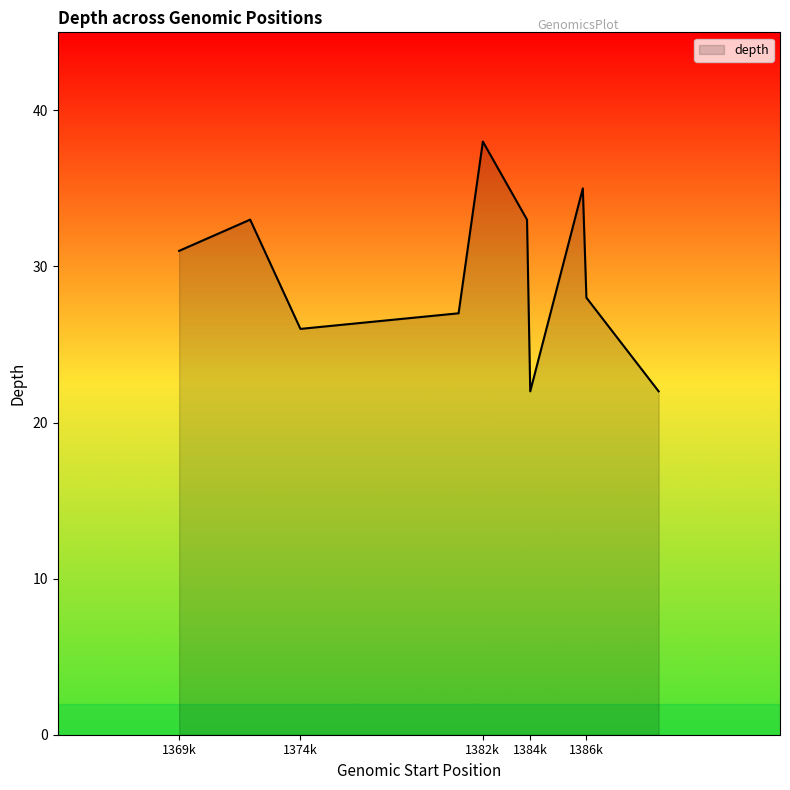

What is the difference between the maximum and minimum values?

16